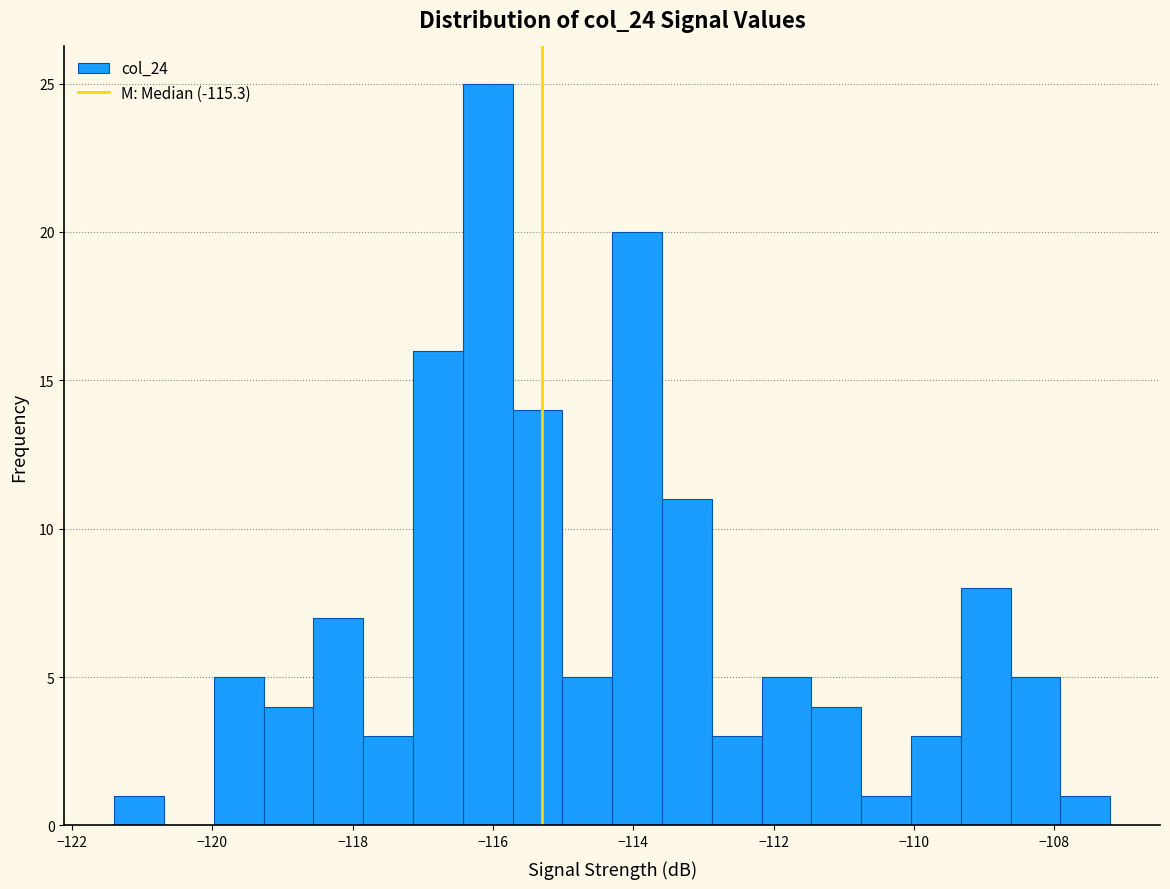

Around what value on the x-axis is the tallest bar? Give the approximate position of its centre, as read against the axis.

-116.0